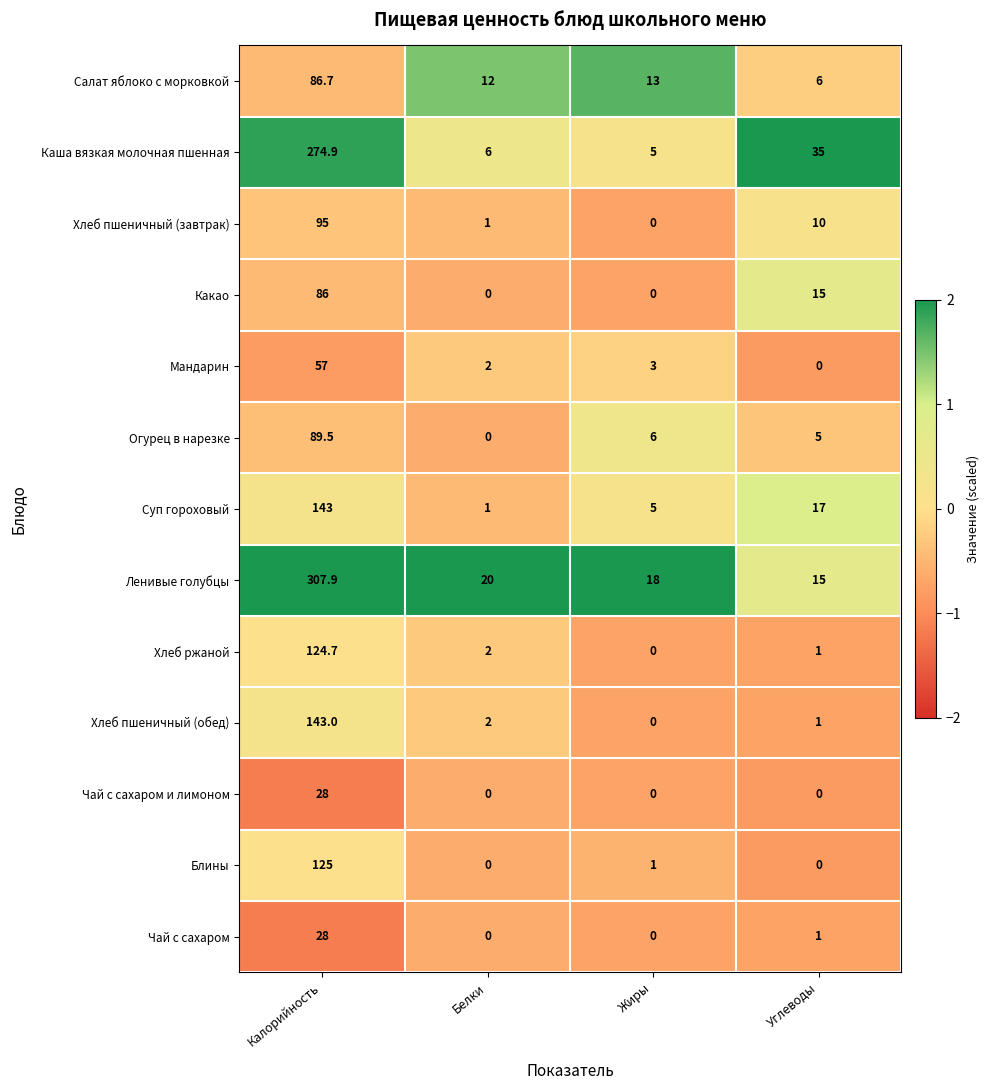

What is the spread (max minus min) of values at Калорийность?

279.9